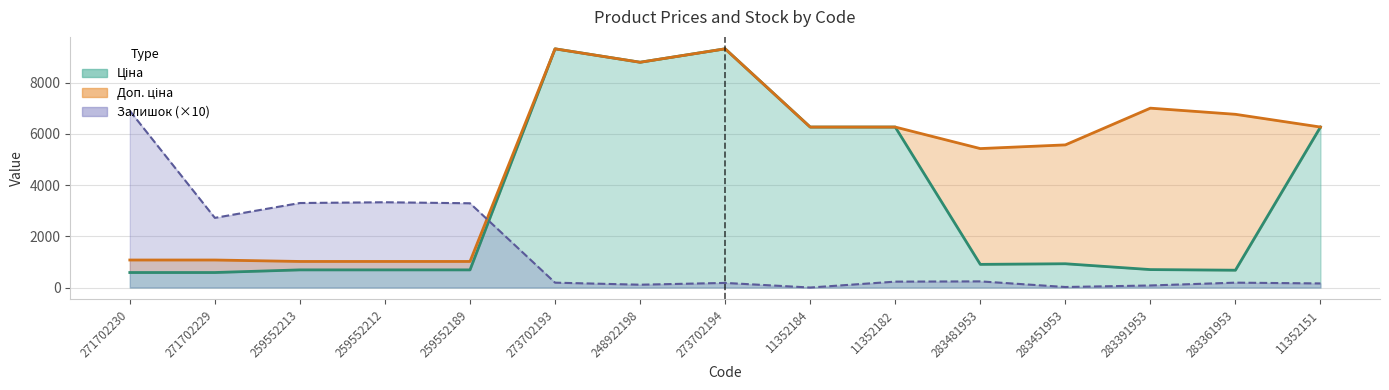

Is the value of Залишок at 283361953 greater than the value of Доп. ціна at 259552212?

No